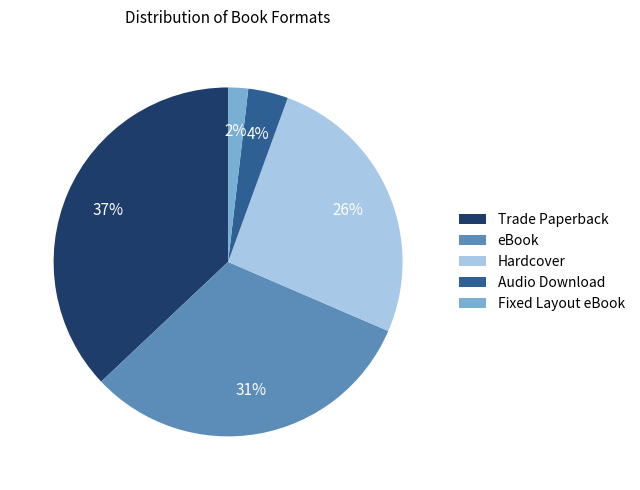

What is the ratio of the value at Audio Download to the value at Trade Paperback?

0.1